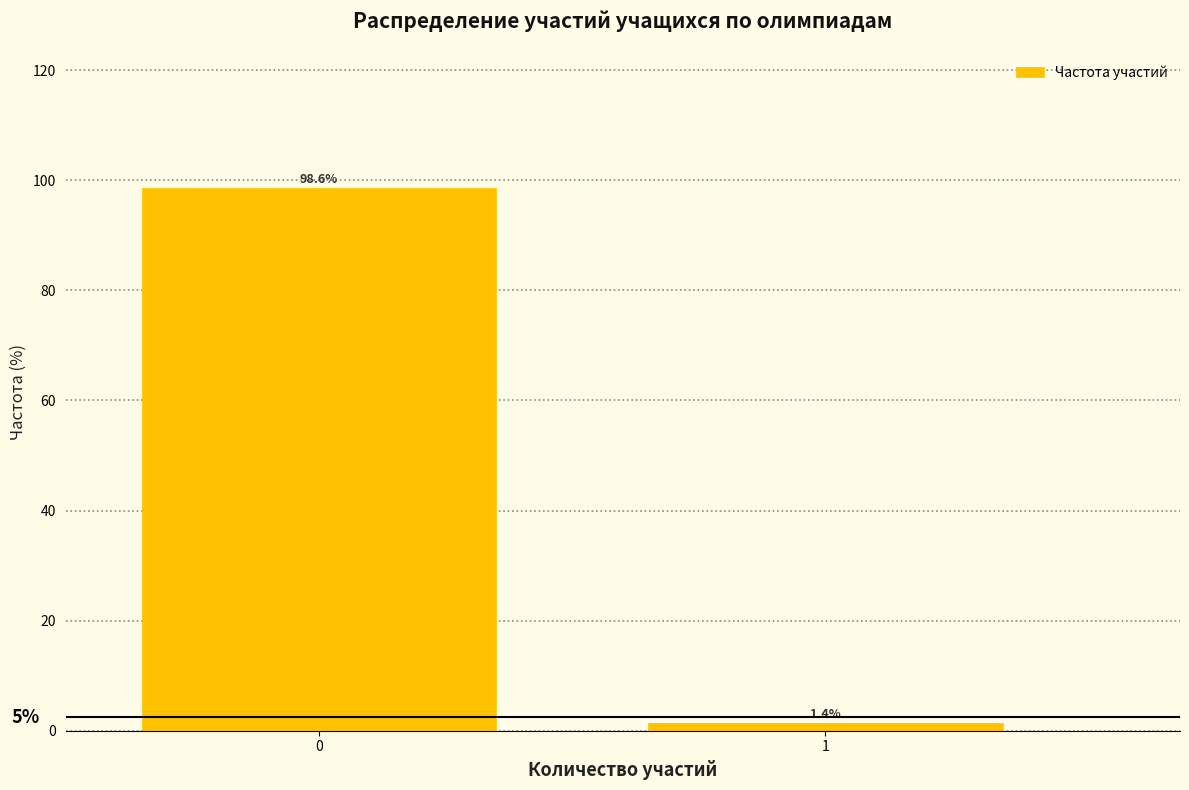

Reading left to right, extract all data points from this chart.

0=98.6	1=1.4